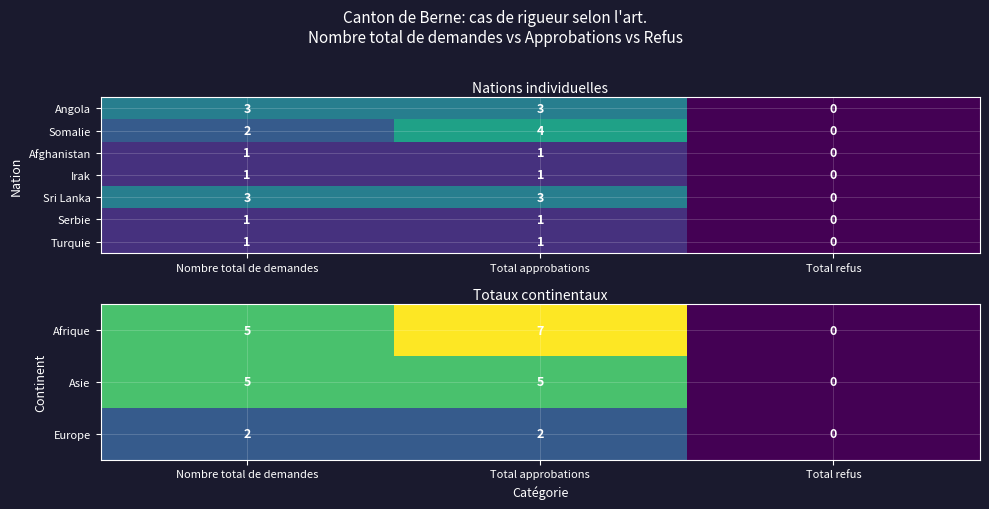

What is the greatest value displayed?

7